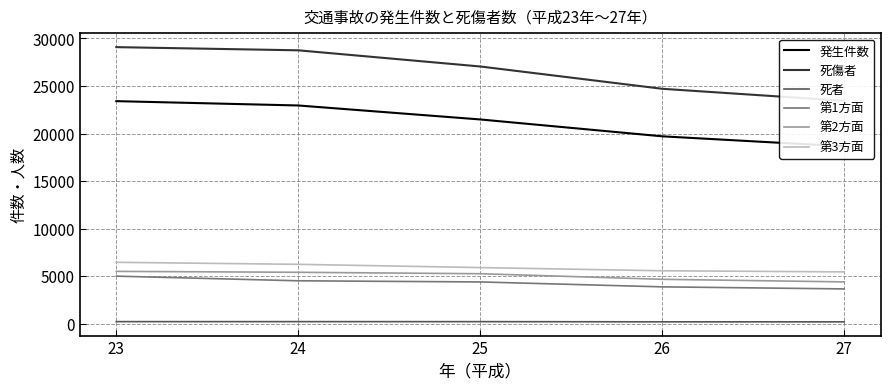

What is the sum of all 第3方面 values?

29562